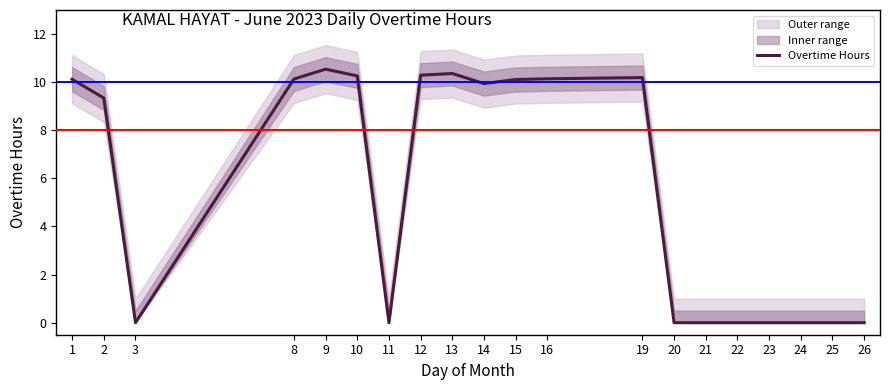

Which label corresponds to the smallest value in the chart?

3